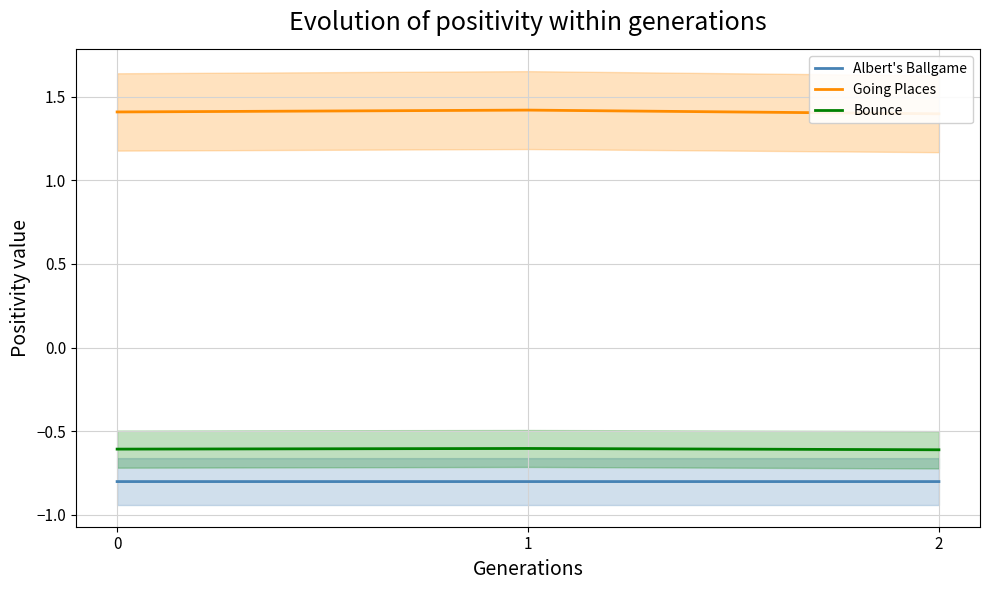

At which category is the sum across all series the highest?

1